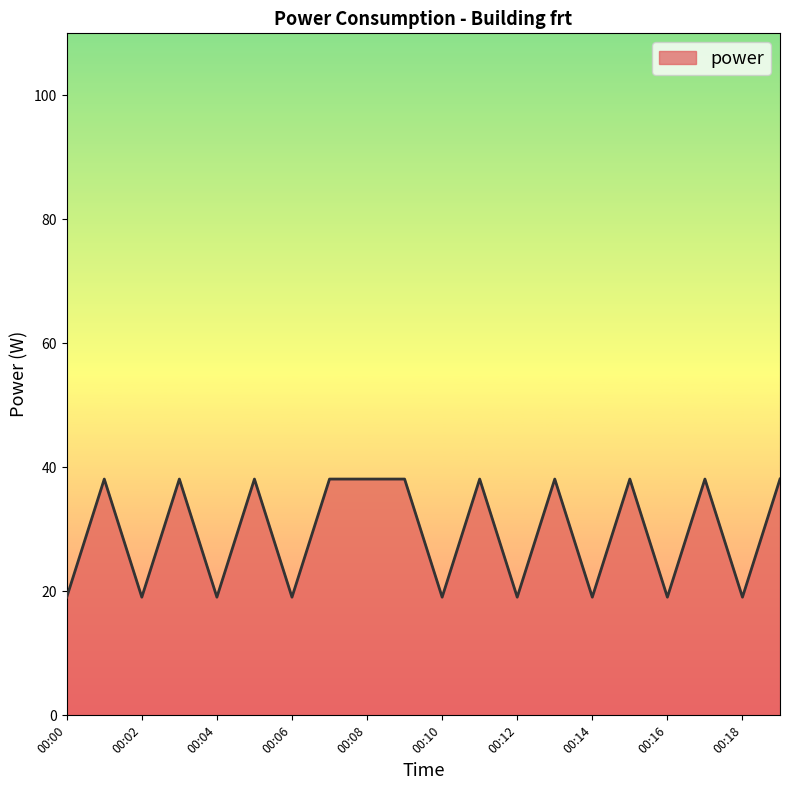

What is the minimum value shown in the chart?

19.1